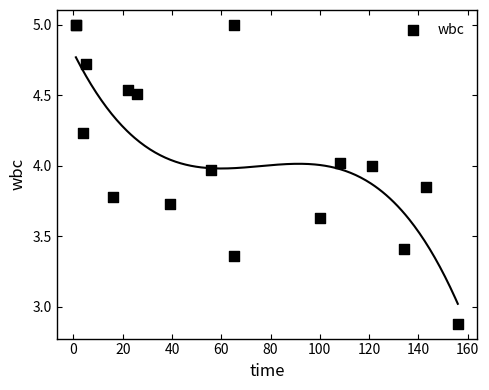

What Y value in the scatter plot is closest to 3?

2.9